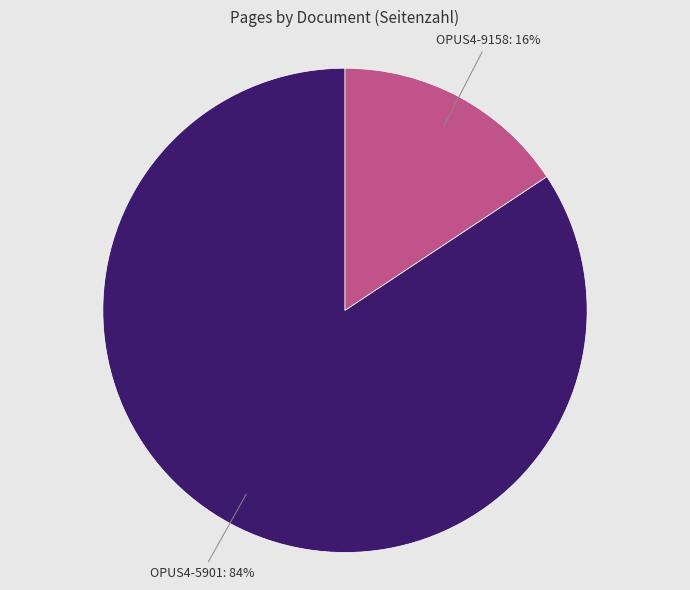

Which slice represents more than half of the pie?

OPUS4-5901